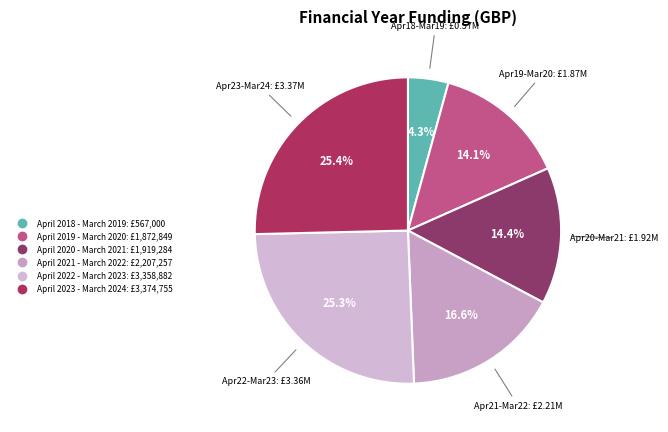

What percentage is the April 2021 - March 2022 slice, to the nearest percent?

17%